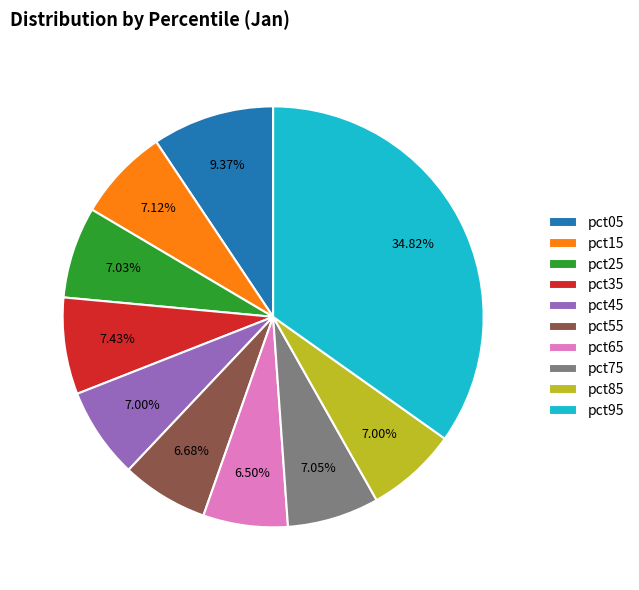

How many segments does this pie chart have?

10